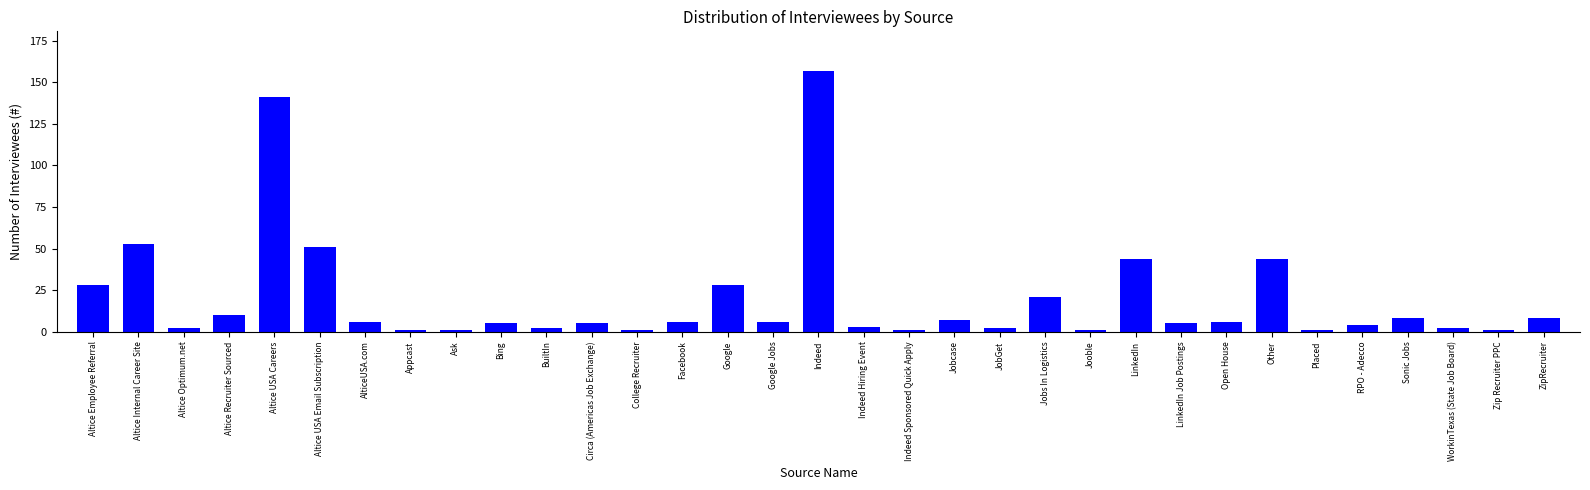

Which category has the highest value across all series?

Indeed